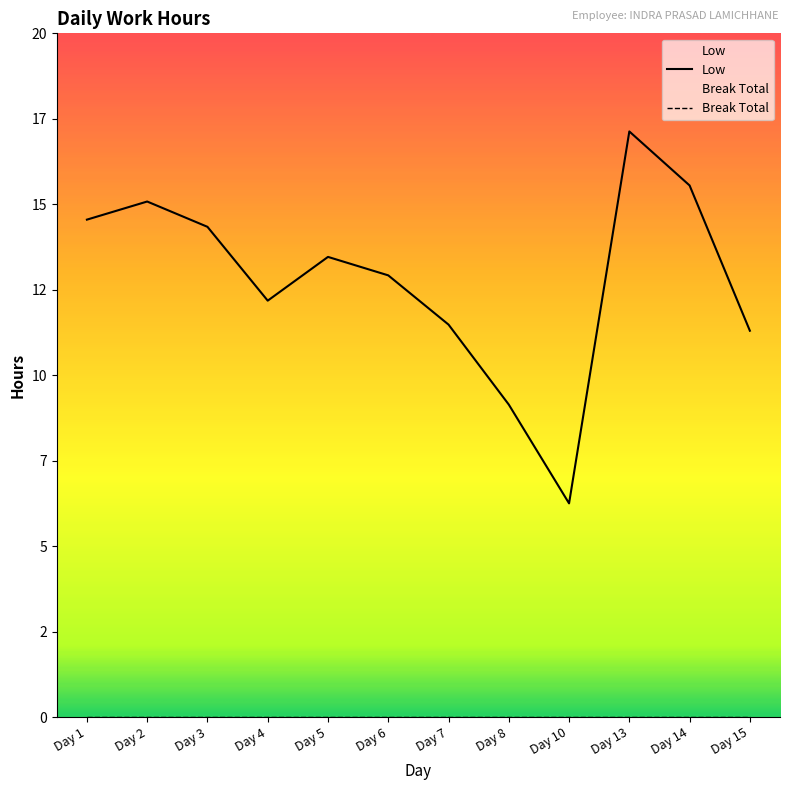

How many lines are shown in the chart?

1